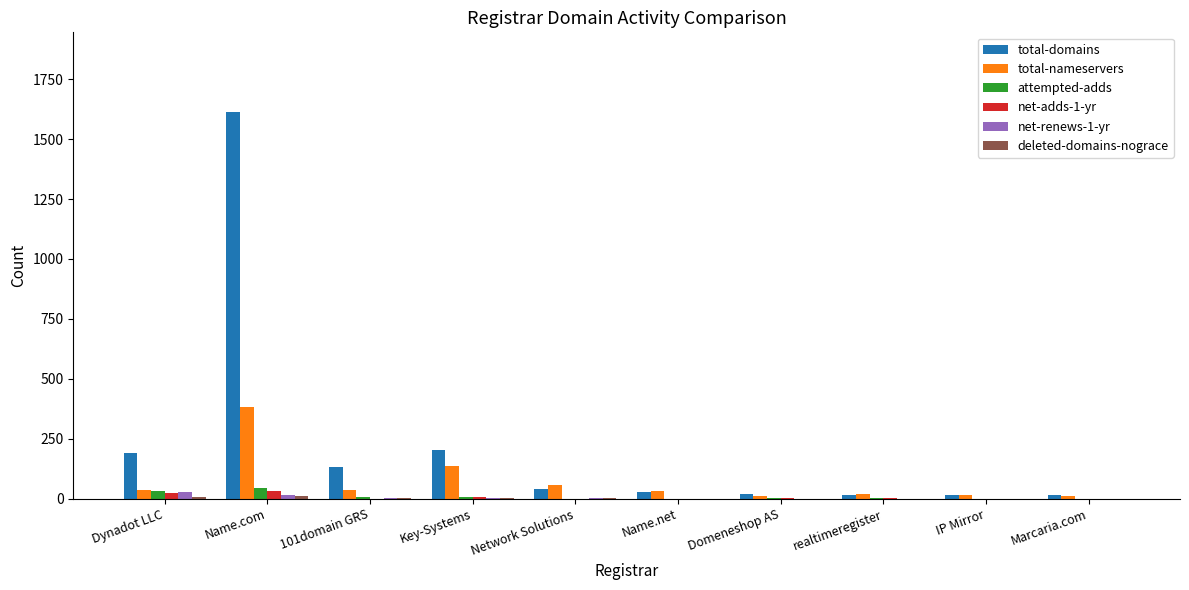

True or false: attempted-adds has a value of 7 at 101domain GRS.

True